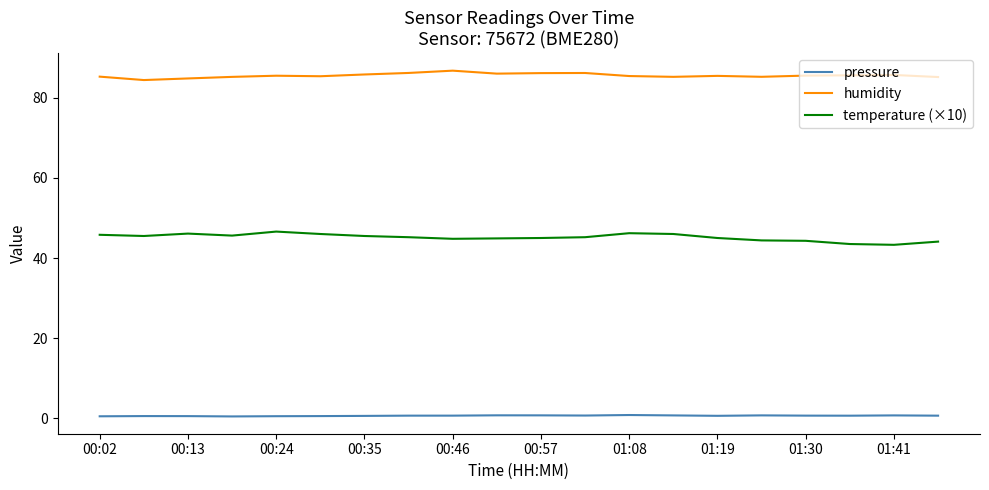

Which series has the largest total across all categories?

humidity